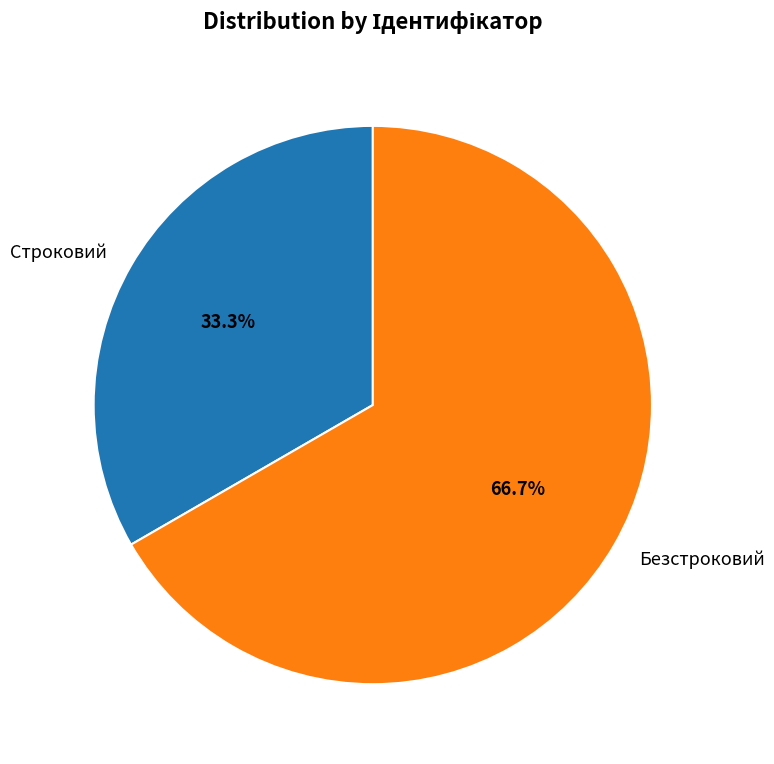

Which slice is the smallest?

Строковий